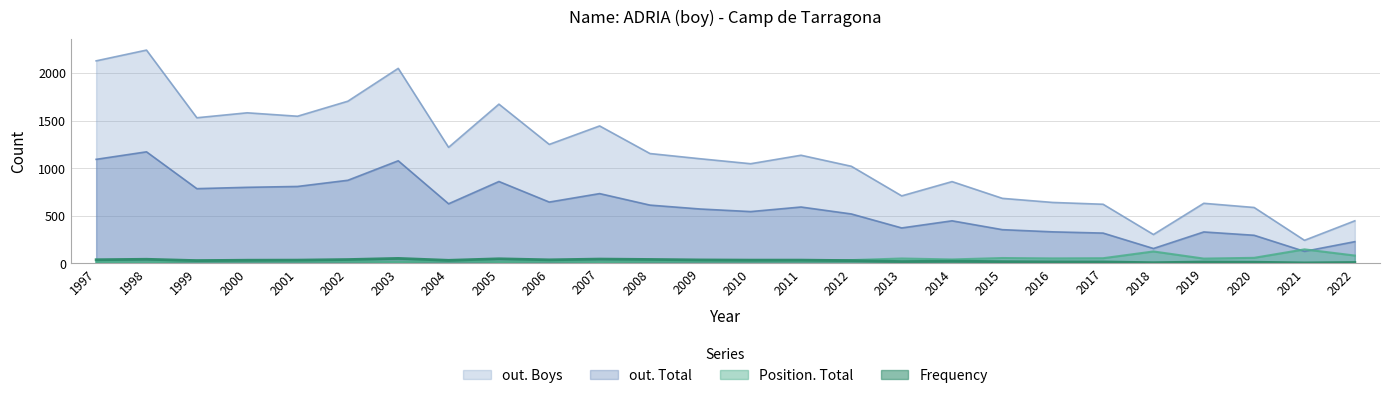

Where does the out. Total series first go above 592?

1997